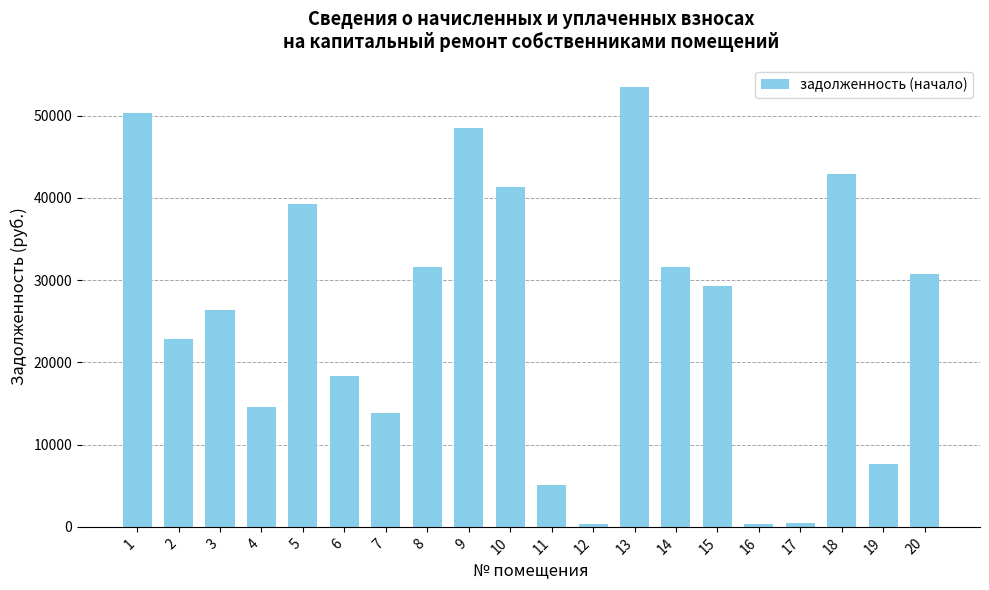

At which category does the chart reach its peak across all series?

13